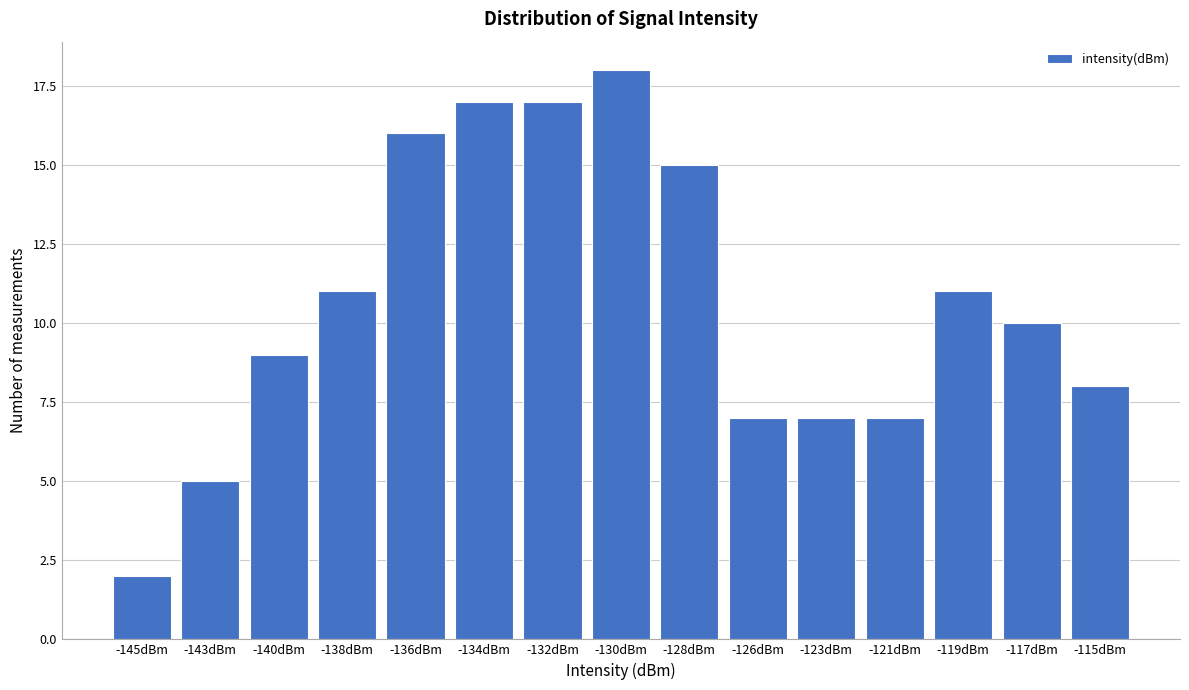

Reading left to right, list all the values displayed in this chart.

2	5	9	11	16	17	17	18	15	7	7	7	11	10	8